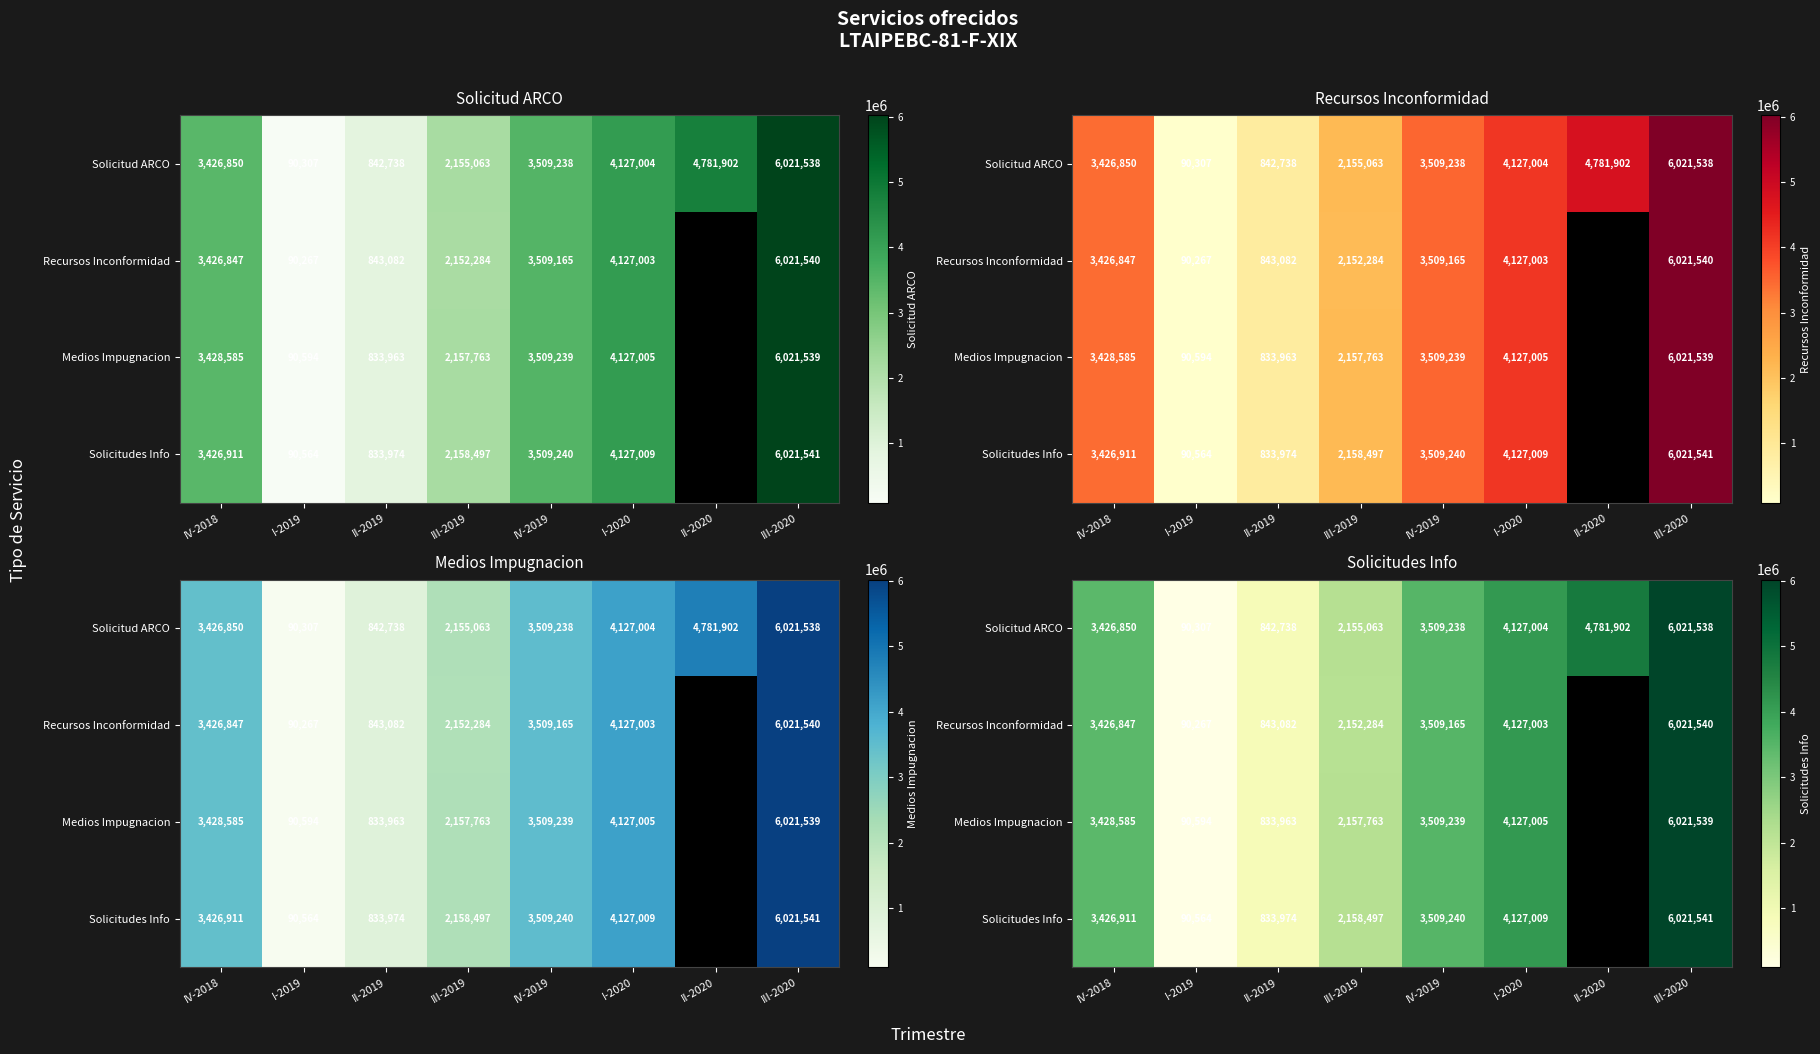

How many series are shown in this chart?

4